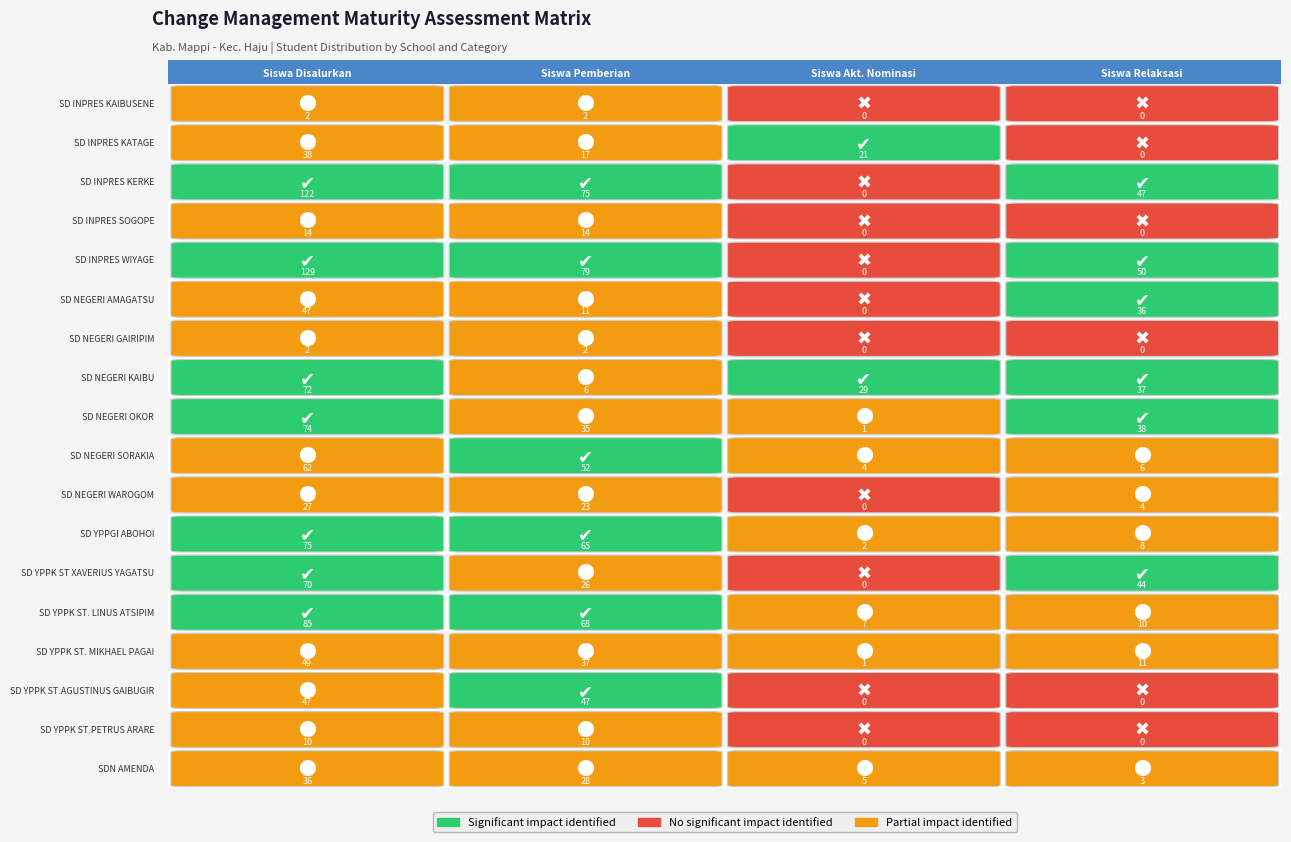

True or false: SD NEGERI SORAKIA has a value of 7 at 2.

False